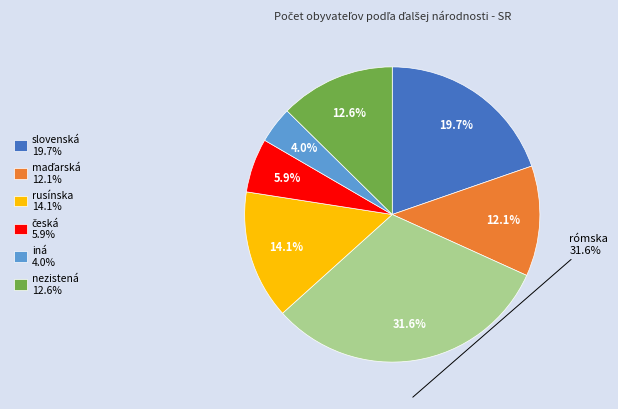

Does any single category account for the majority?

No